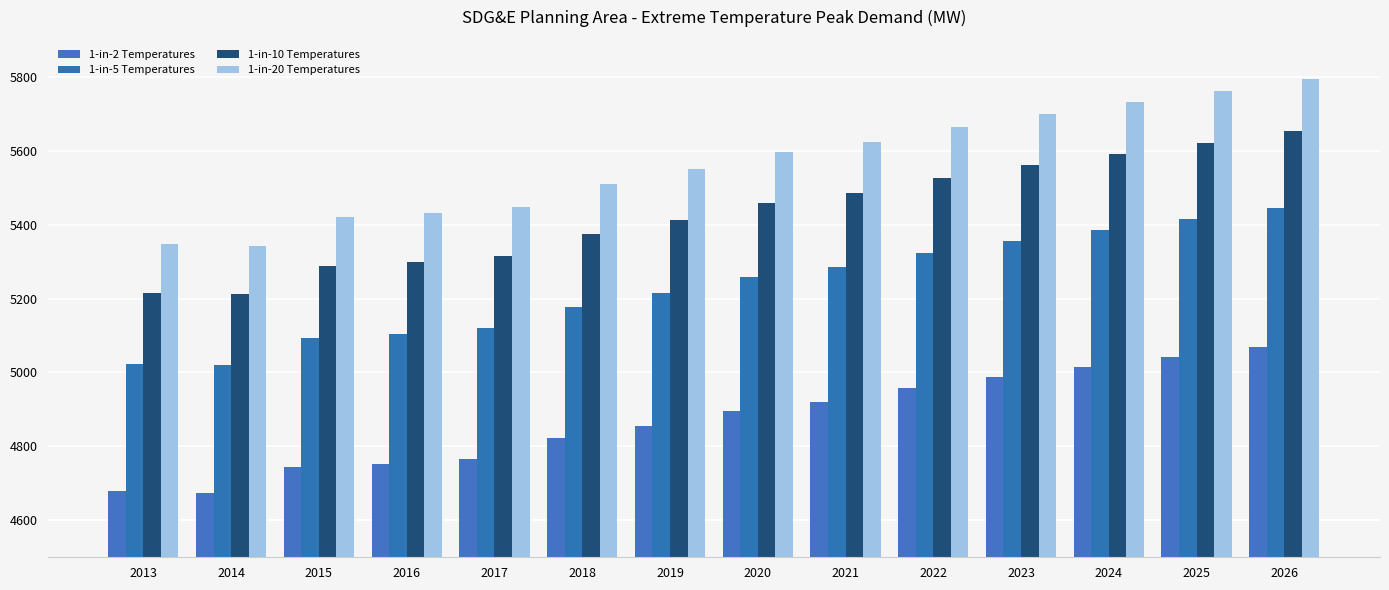

The 1-in-20 Temperatures series shows 1493.9 at 2019. True or false?

False